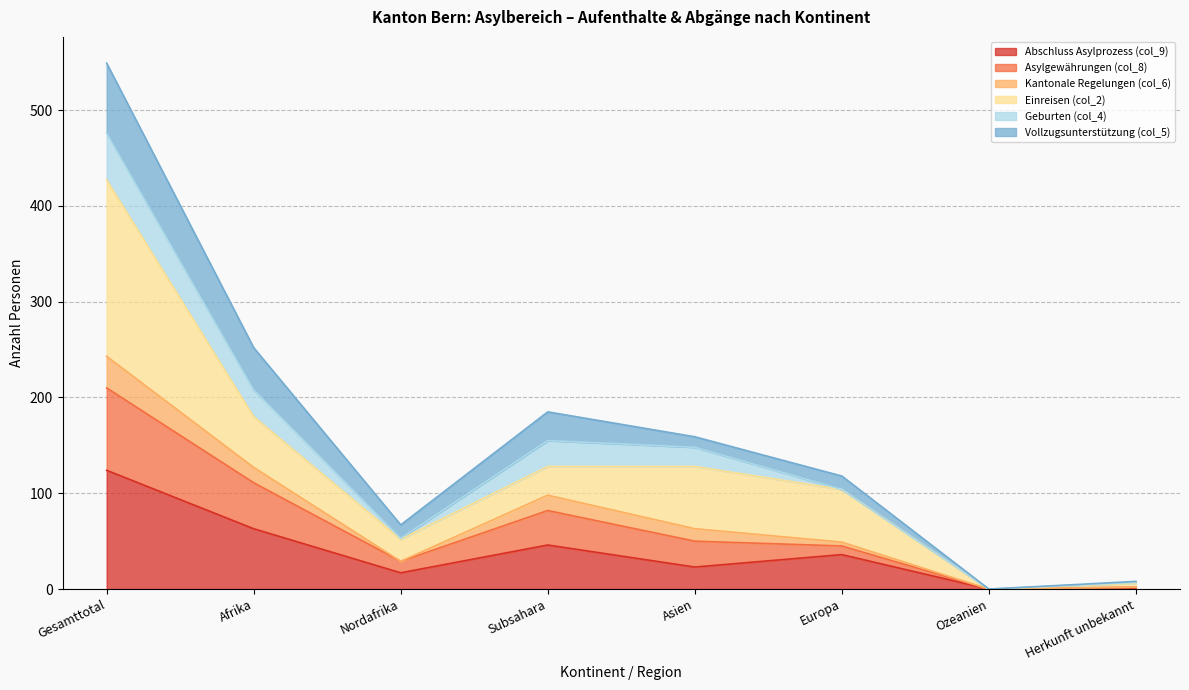

True or false: Abschluss Asylprozess (col_9) has a value of 54 at Europa.

False